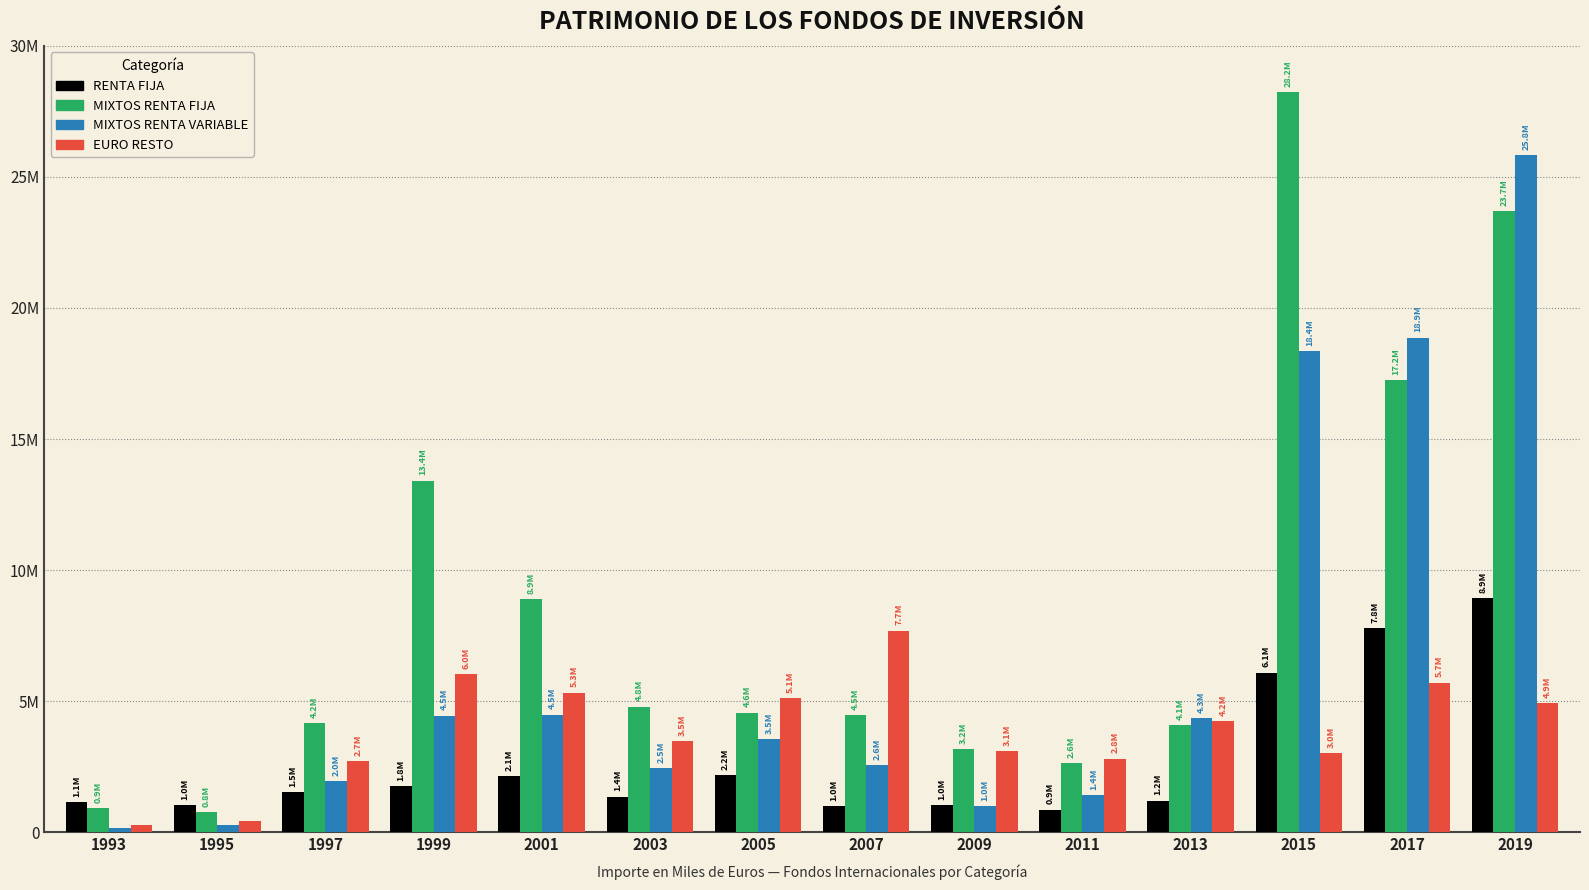

What is the value of the EURO RESTO bar at the 8th from the left?

7691630